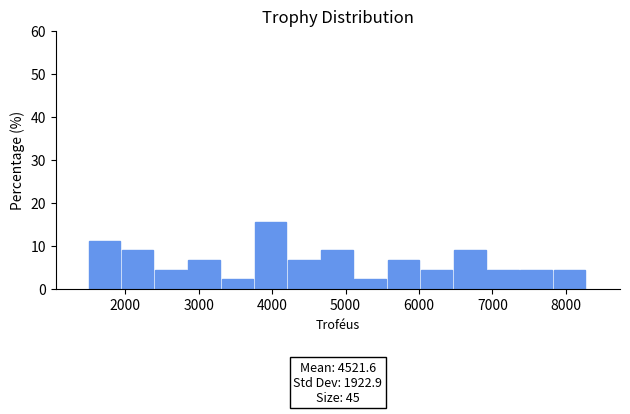

Which range on the x-axis has the tallest bar?

3800 to 4200